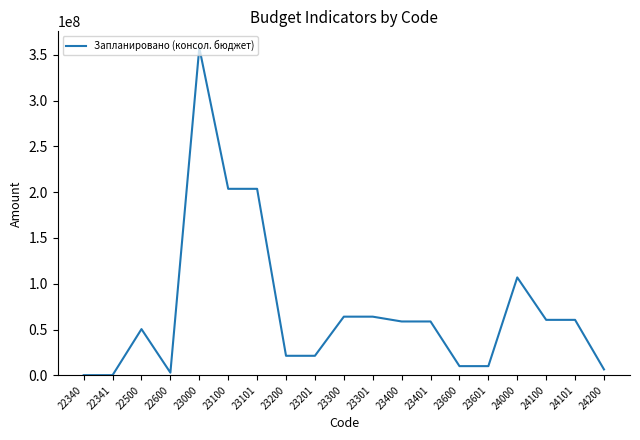

Approximately how many times larger is the value at 23401 compared to 24100?

1.0